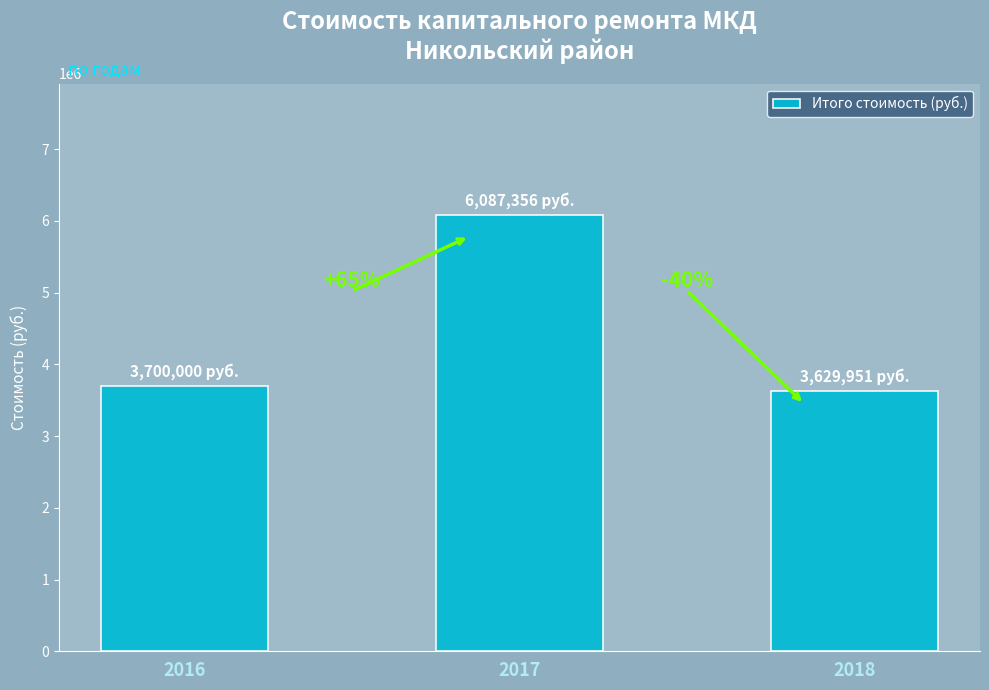

Reading left to right, extract all data points from this chart.

3700000.0	6087355.6	3629951.3